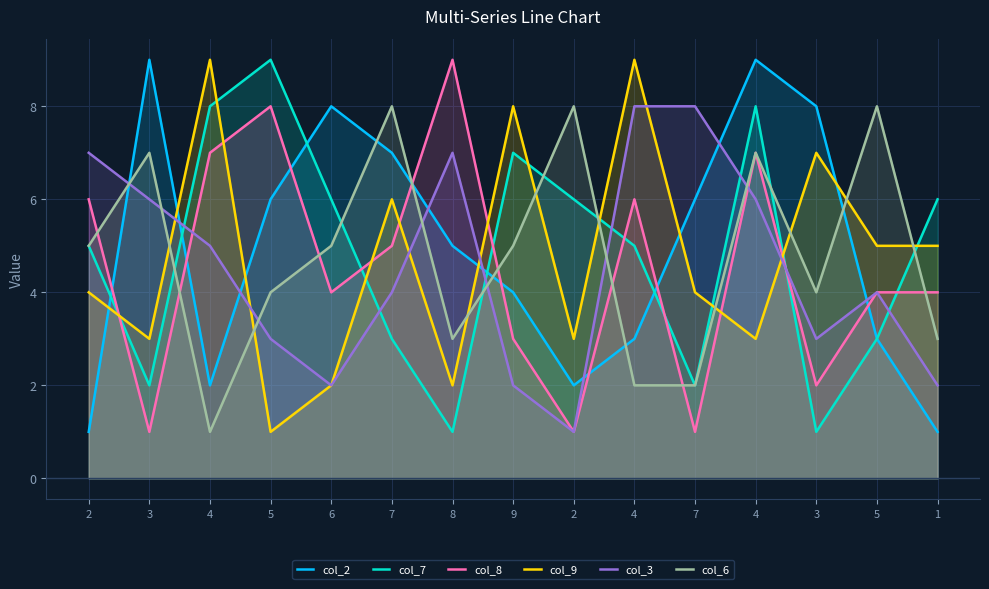

The col_7 series shows 9 at 1. True or false?

False